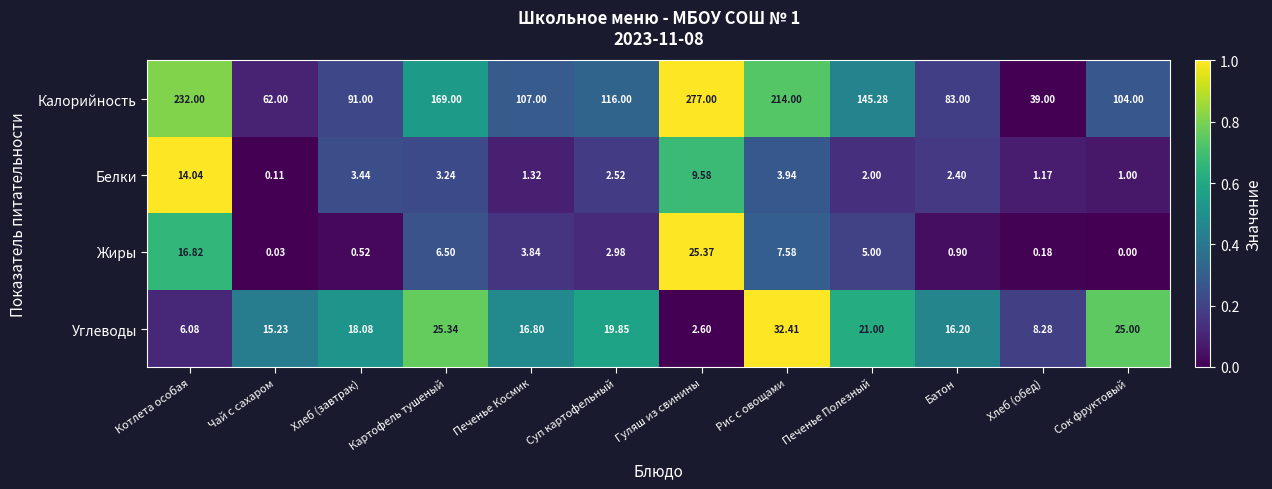

Which category has the highest value in the Калорийность series?

Гуляш из свинины